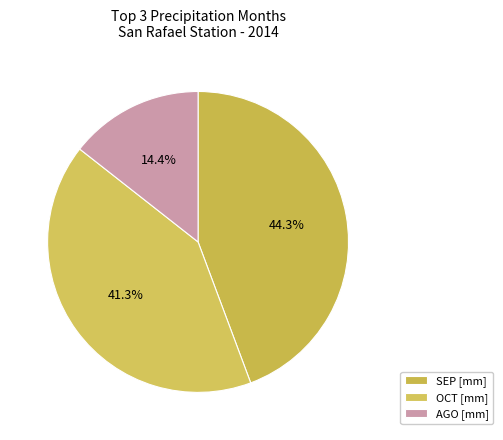

Is there any slice that represents more than half of the pie?

No